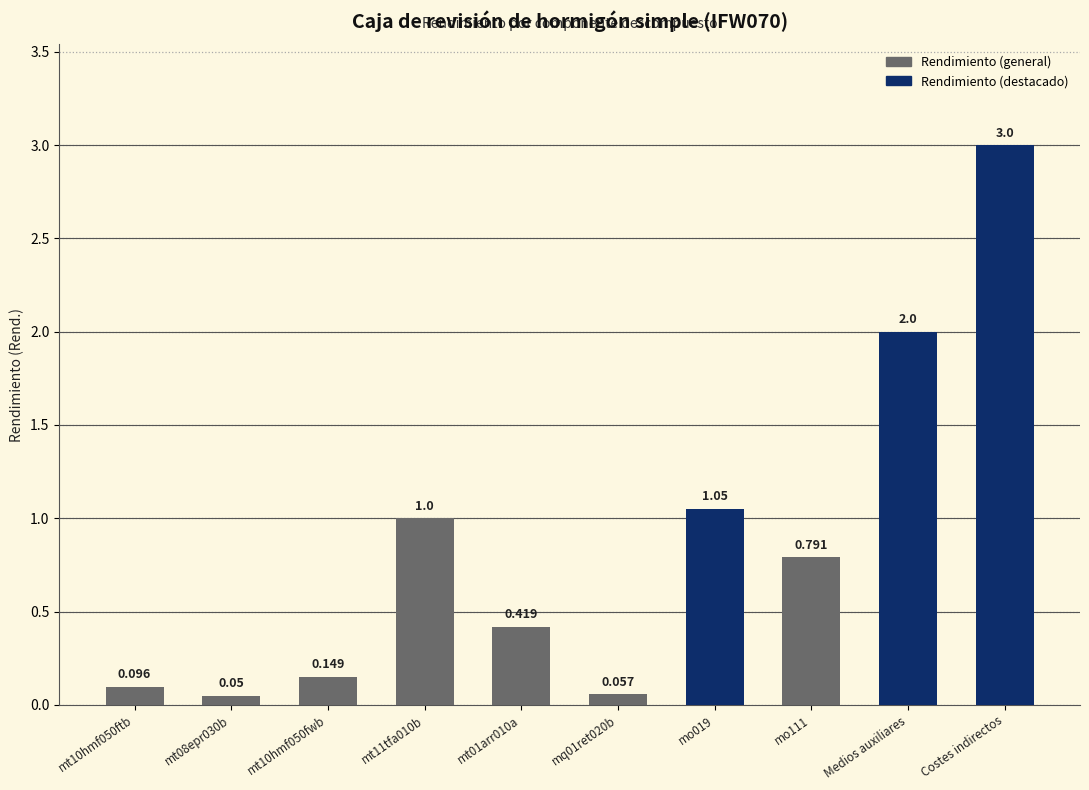

What is the difference between the maximum and second lowest values?

2.9